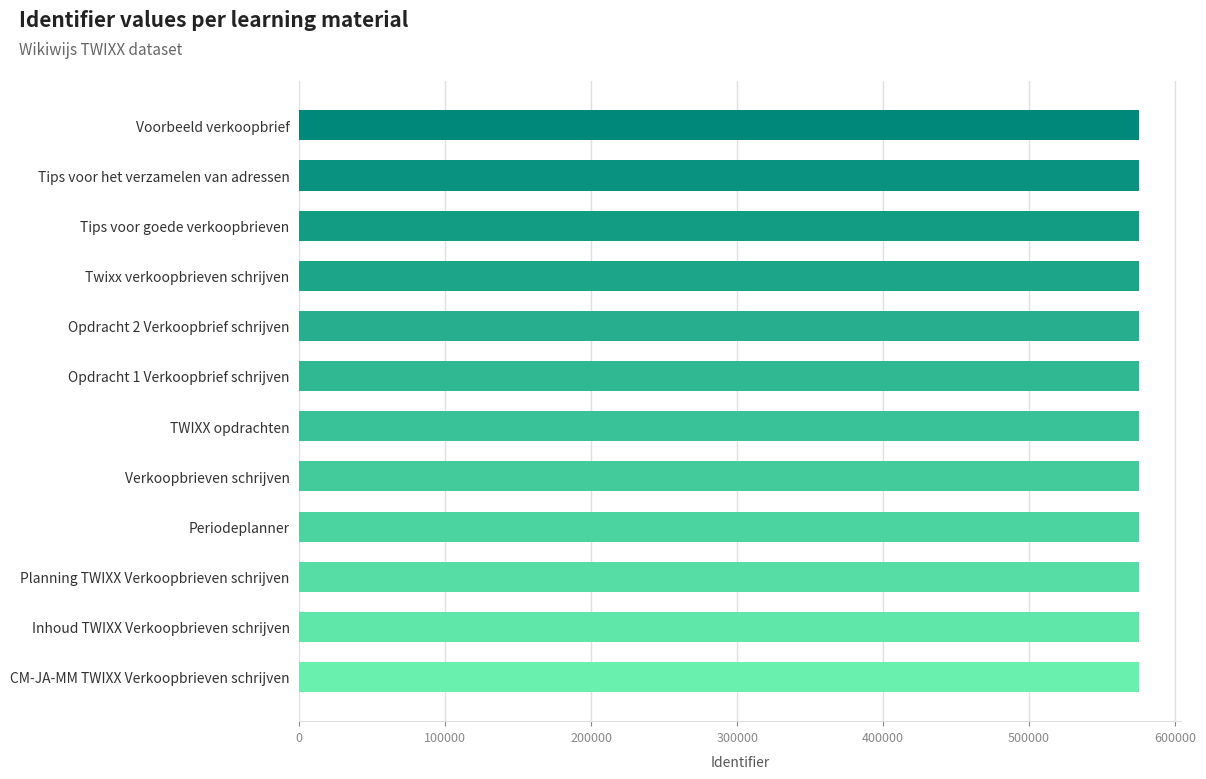

What is the ratio of the value at Voorbeeld verkoopbrief to the value at TWIXX opdrachten?

1.0